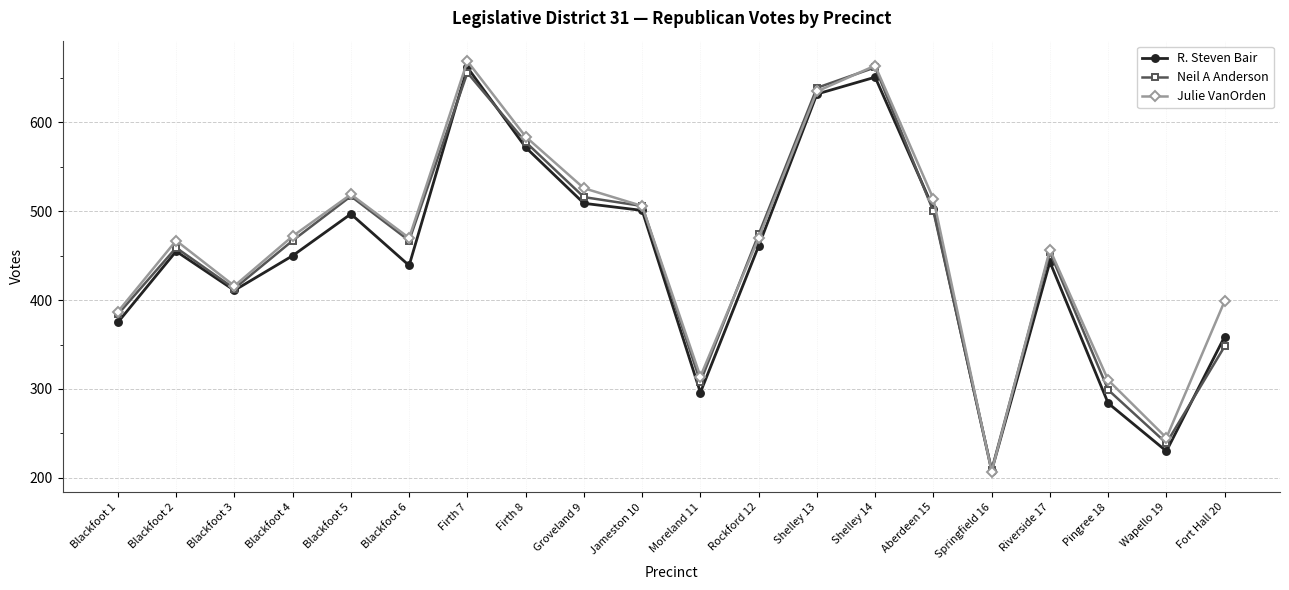

Which series has the largest total across all categories?

Julie VanOrden